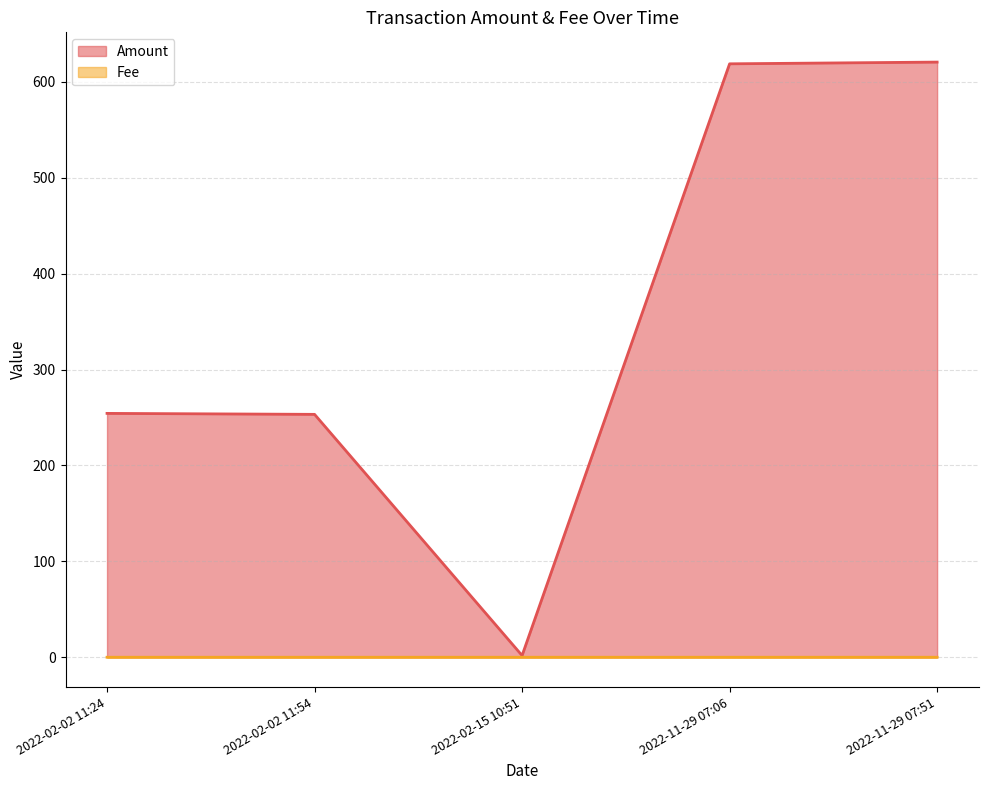

Count the number of categories in the chart.

5